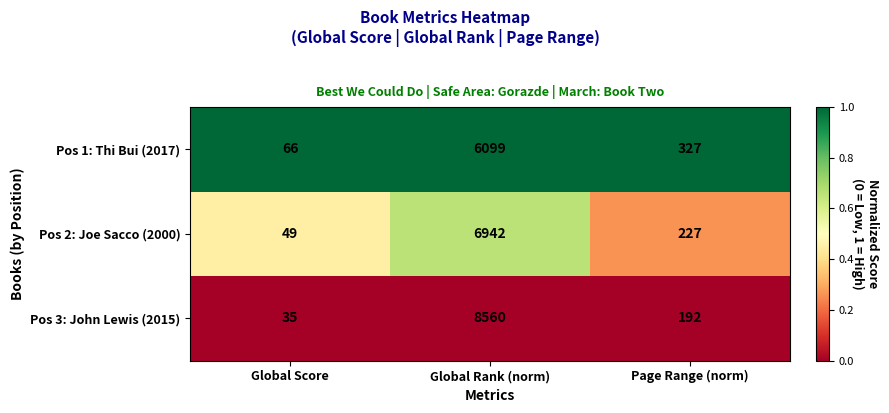

What is the difference between the highest and lowest values at Global Rank (norm)?

2461